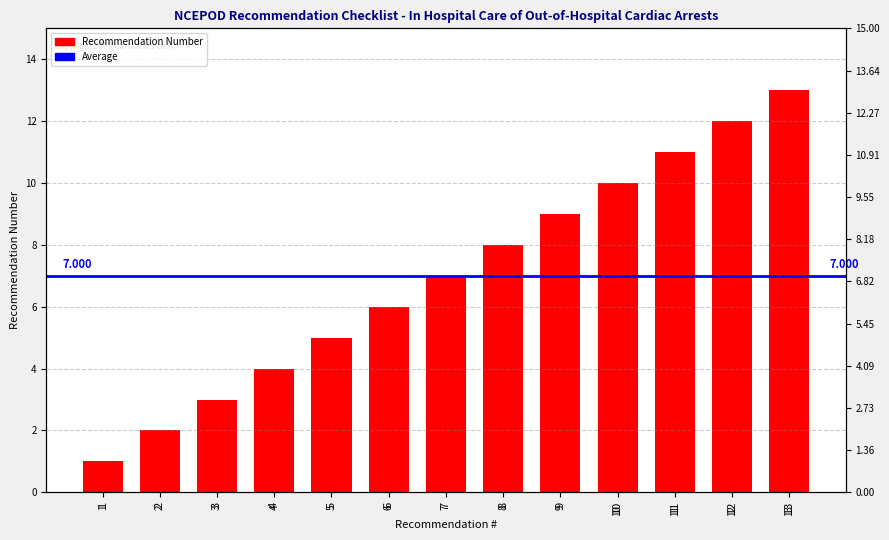

What is the change in value from 2 to 13?

+11